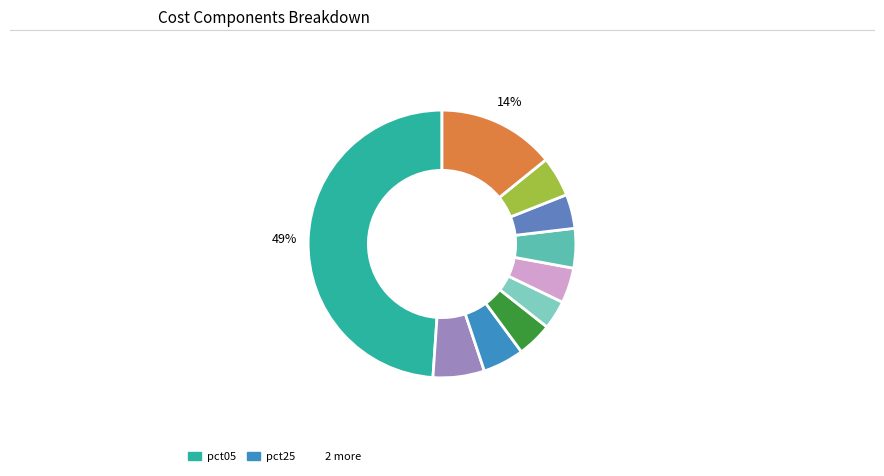

Count the number of slices in the pie.

10